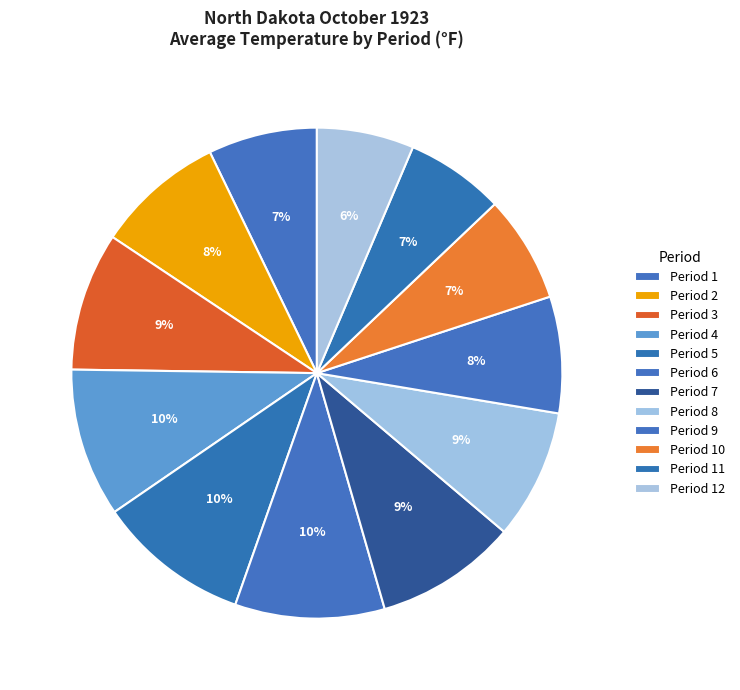

What is the smallest slice in the pie chart?

12